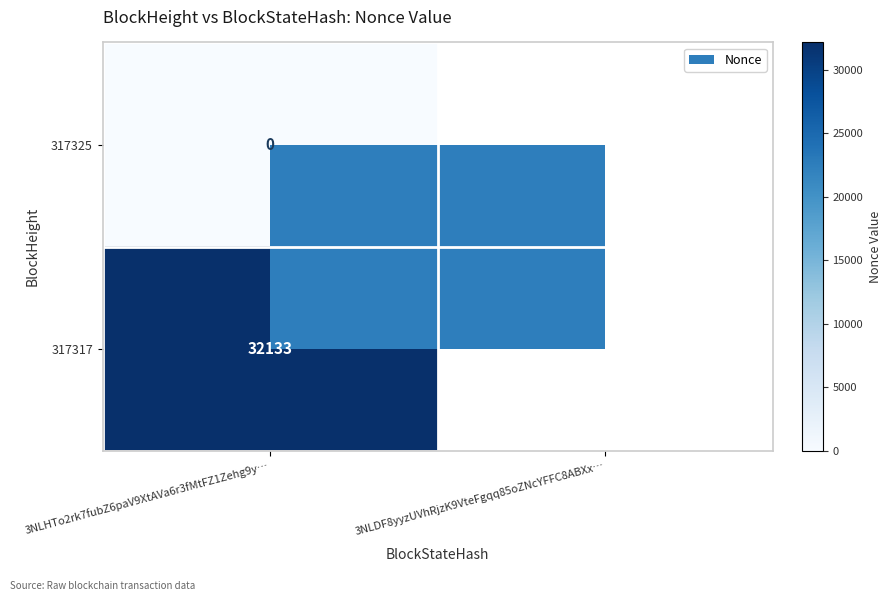

How many values in the 317317 series are below 32133?

1